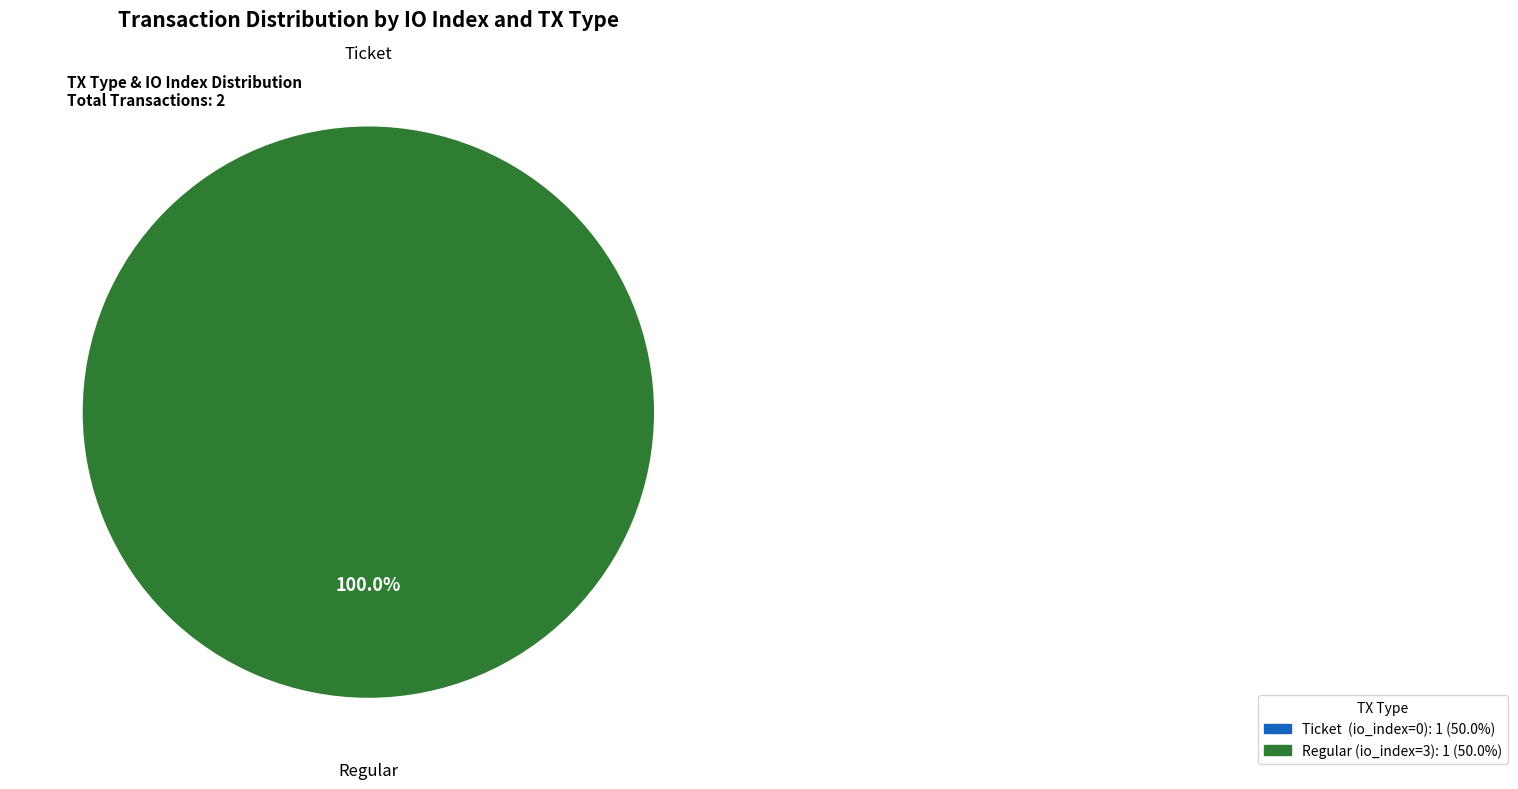

What percentage do Ticket (io_index=0) and Regular (io_index=3) together represent?

100.0%